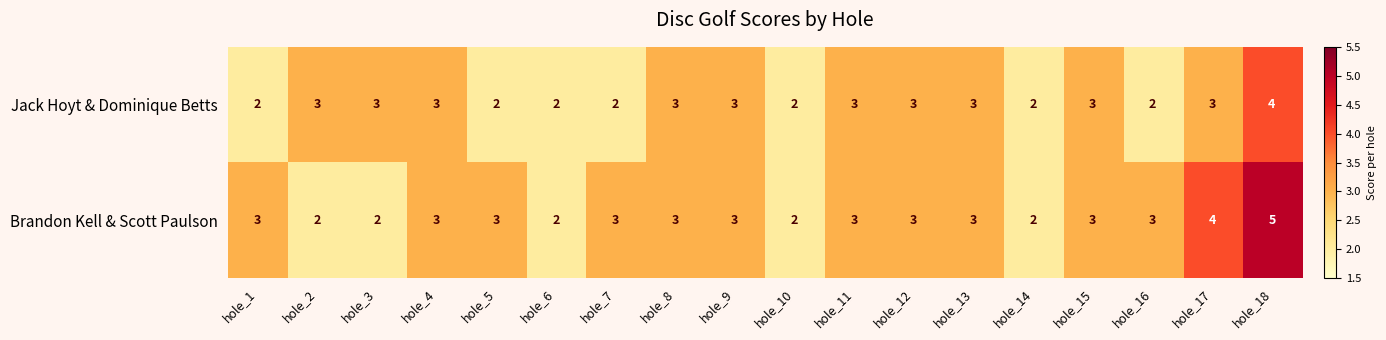

At which category is the sum across all series the highest?

hole_18